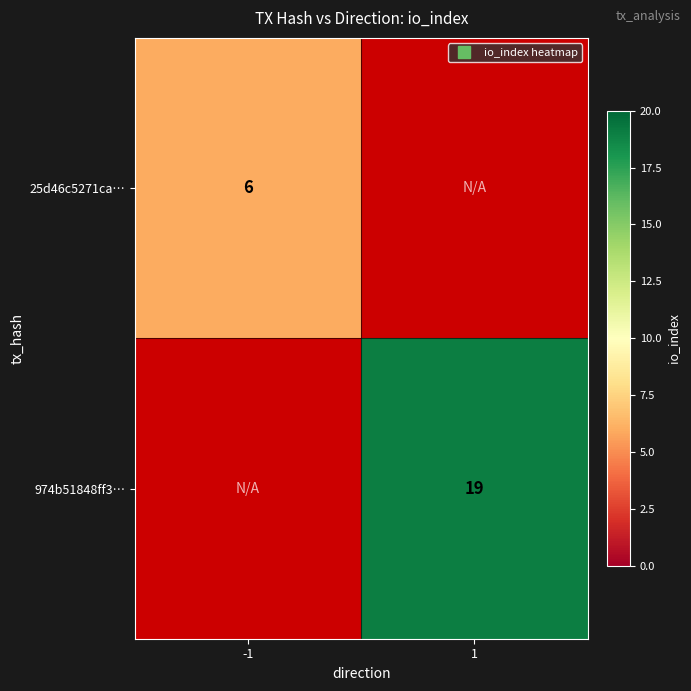

At 1, list the series in order from smallest to largest.

25d46c5271ca…, 974b51848ff3…